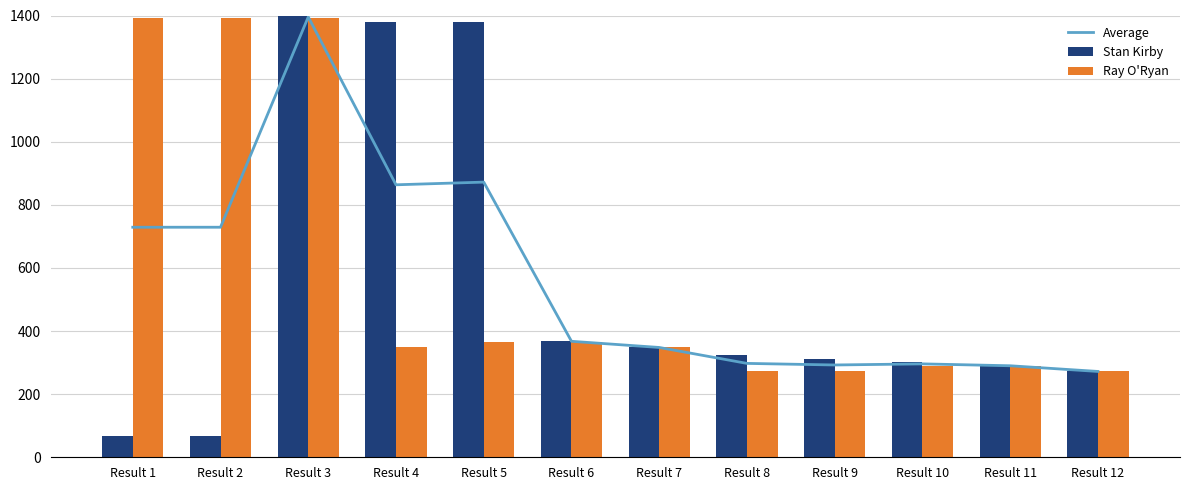

Is it true that Average equals 391.5 at Result 11?

False